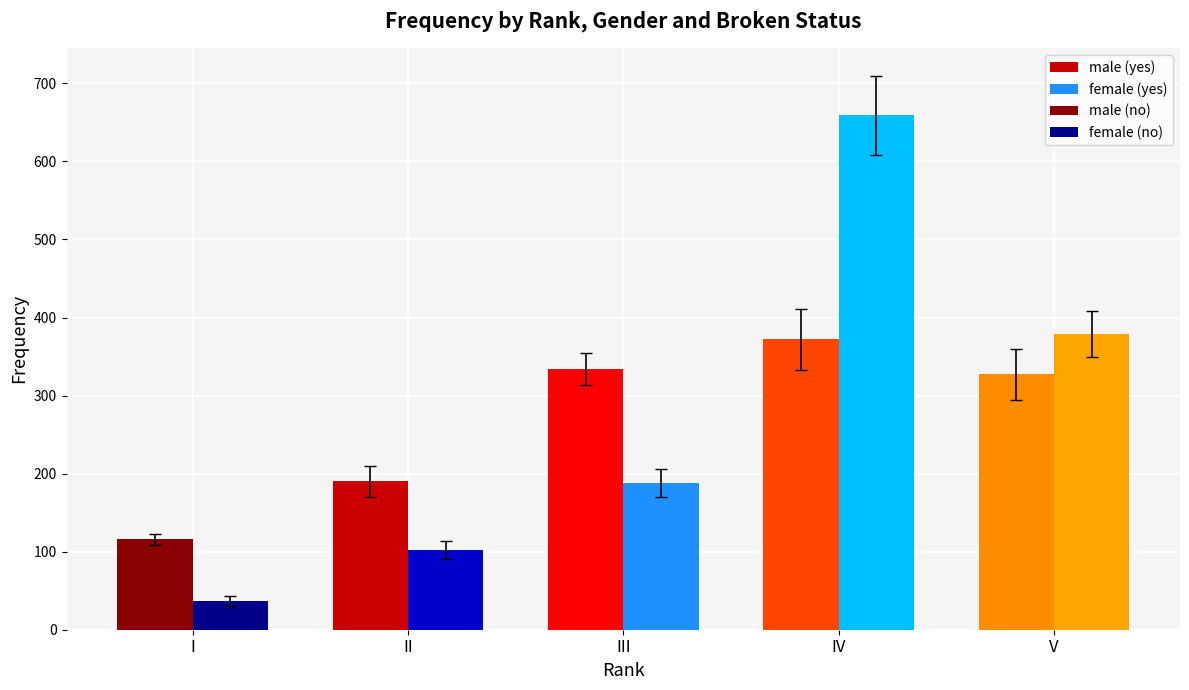

How many data points in female_no are less than 151?

2